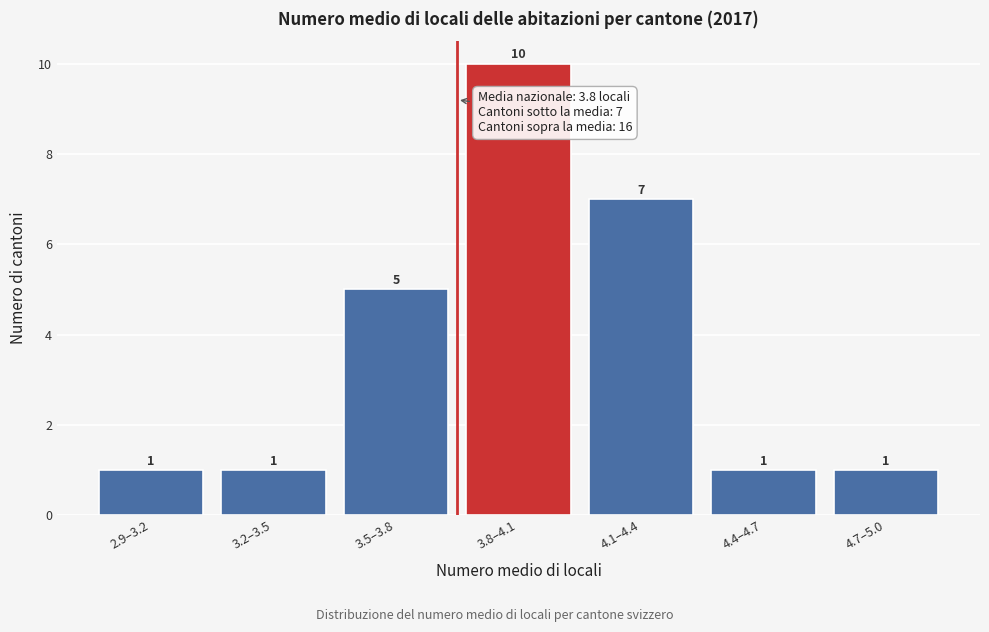

Reading left to right, list all the values displayed in this chart.

2.9–3.2=1	3.2–3.5=1	3.5–3.8=5	3.8–4.1=10	4.1–4.4=7	4.4–4.7=1	4.7–5.0=1